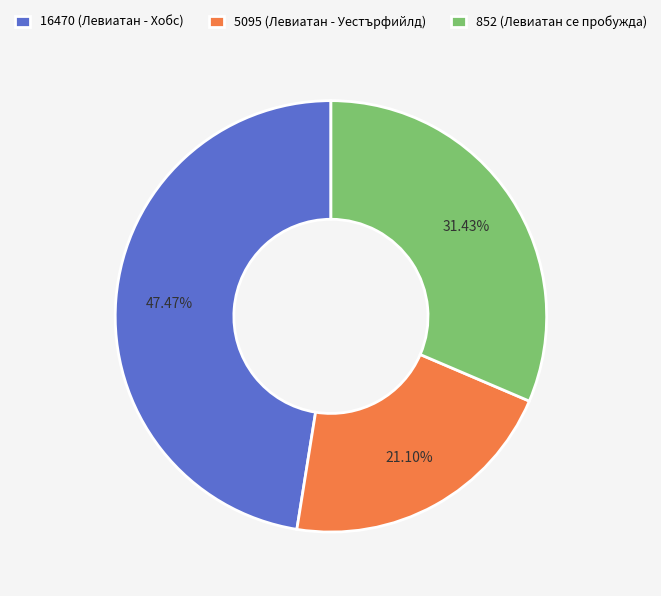

How many slices are in this pie chart?

3